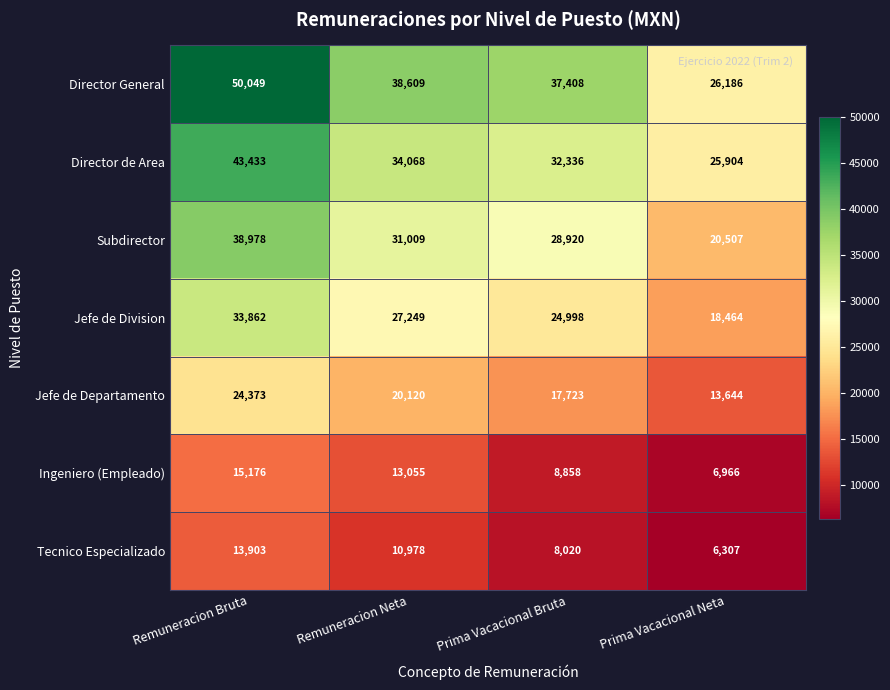

The value of Tecnico Especializado at Remuneracion Bruta is 13903. True or false?

True